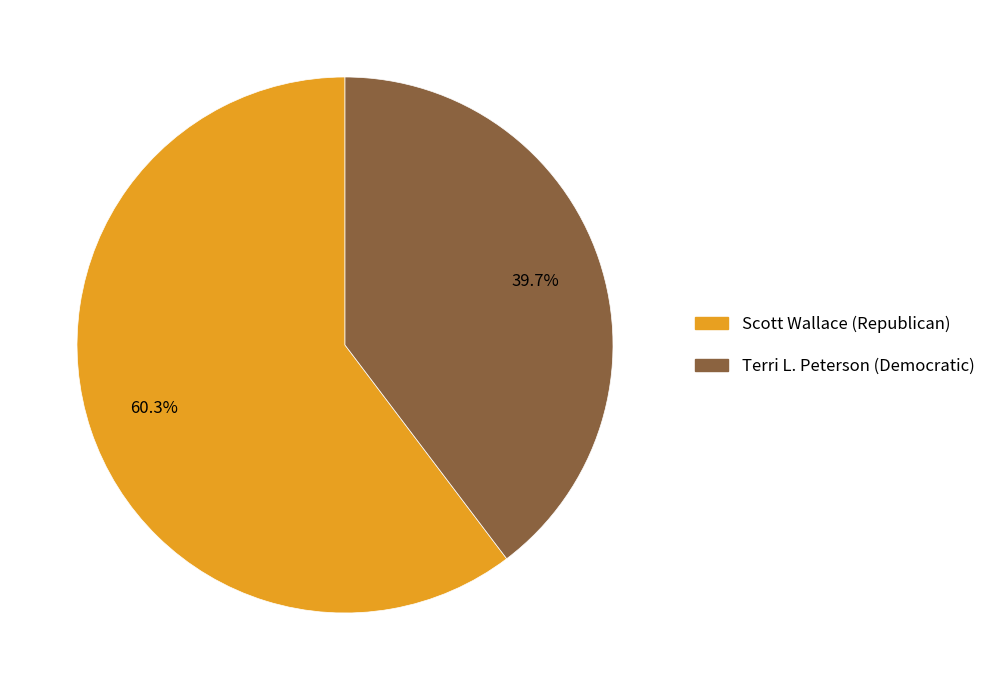

Which slice is the largest?

Scott Wallace (Republican)